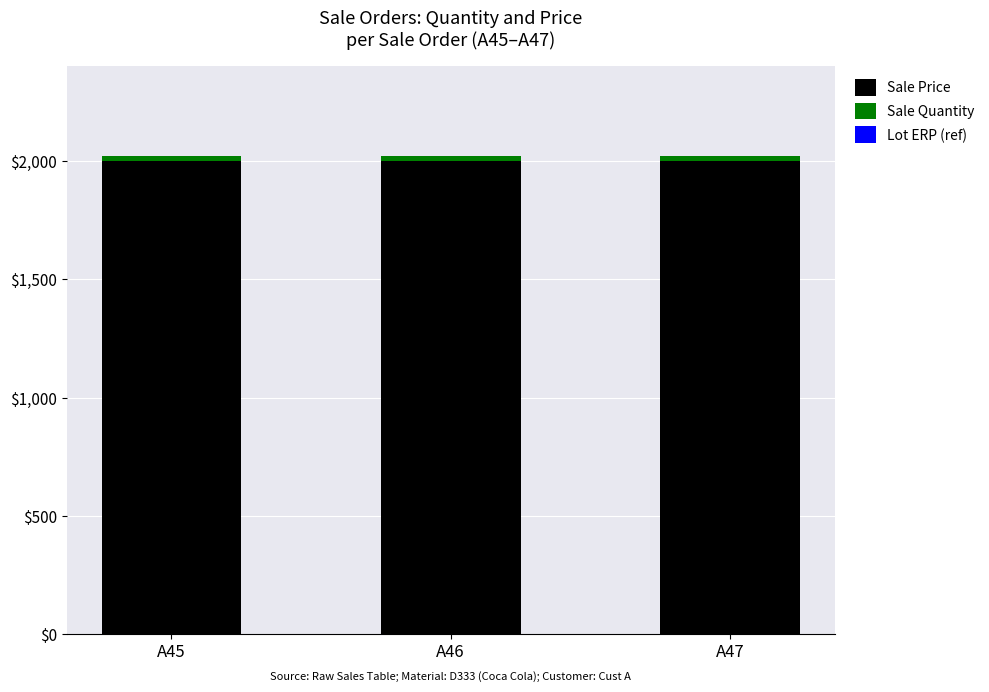

What is the minimum value for Sale Price?

2000